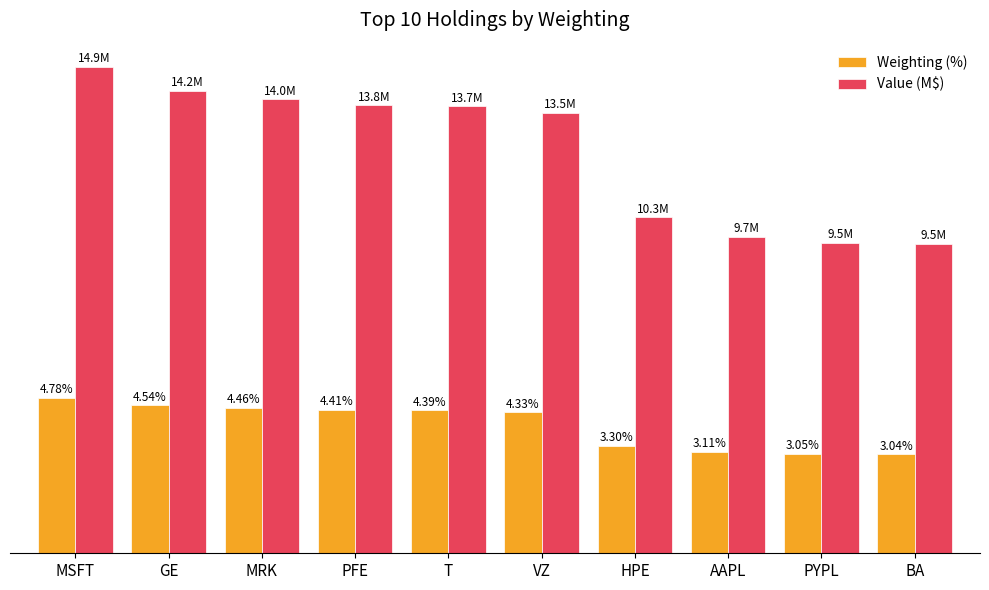

Between AAPL and BA, which series saw the biggest shift?

Value (M$)